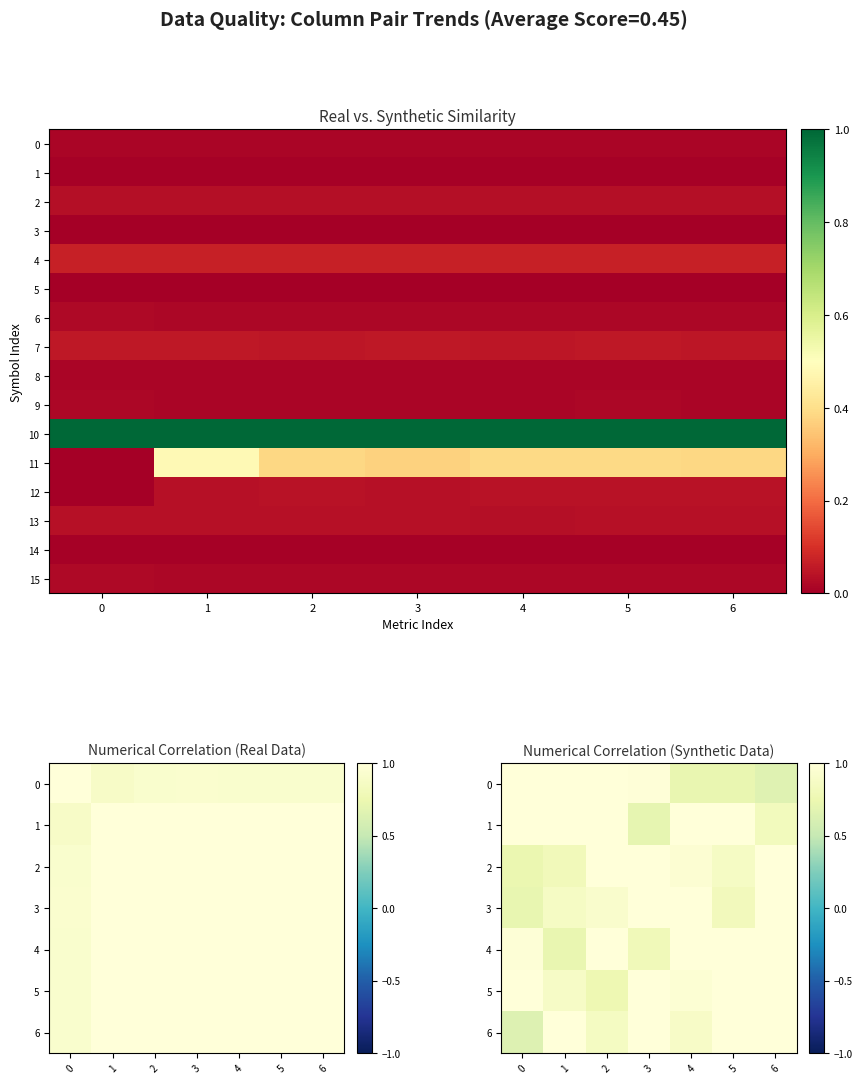

Where is 7 nearest to the value 0?

4